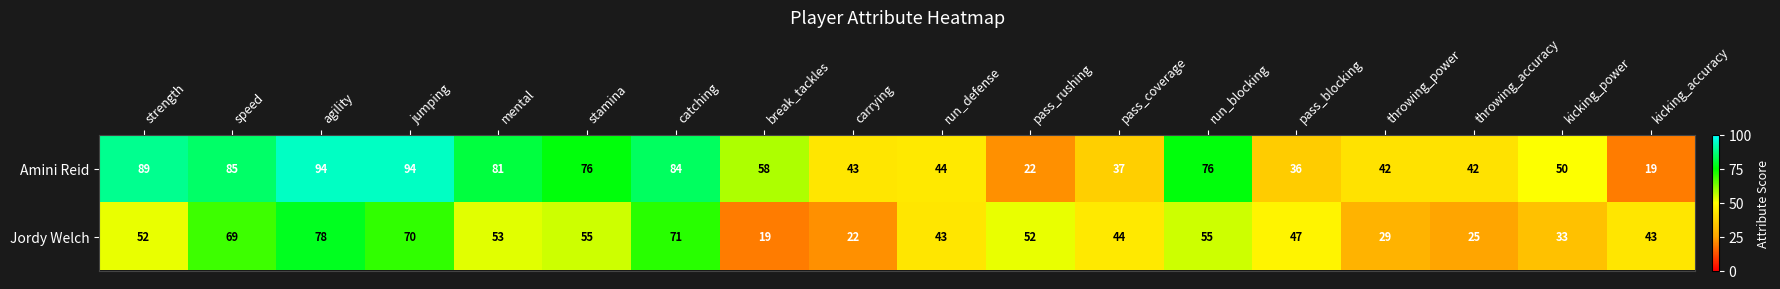

What is the greatest value displayed?

94